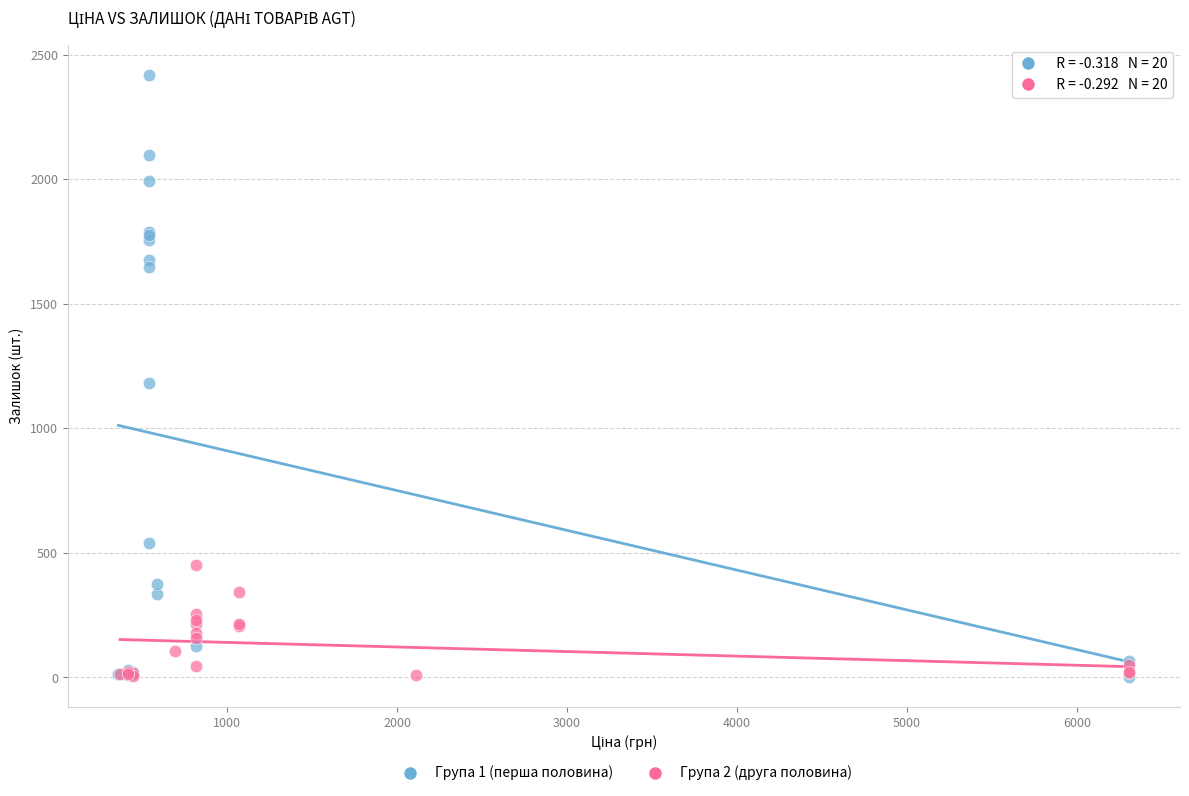

Which series contains the highest Y value?

Група 1 (перша половина)